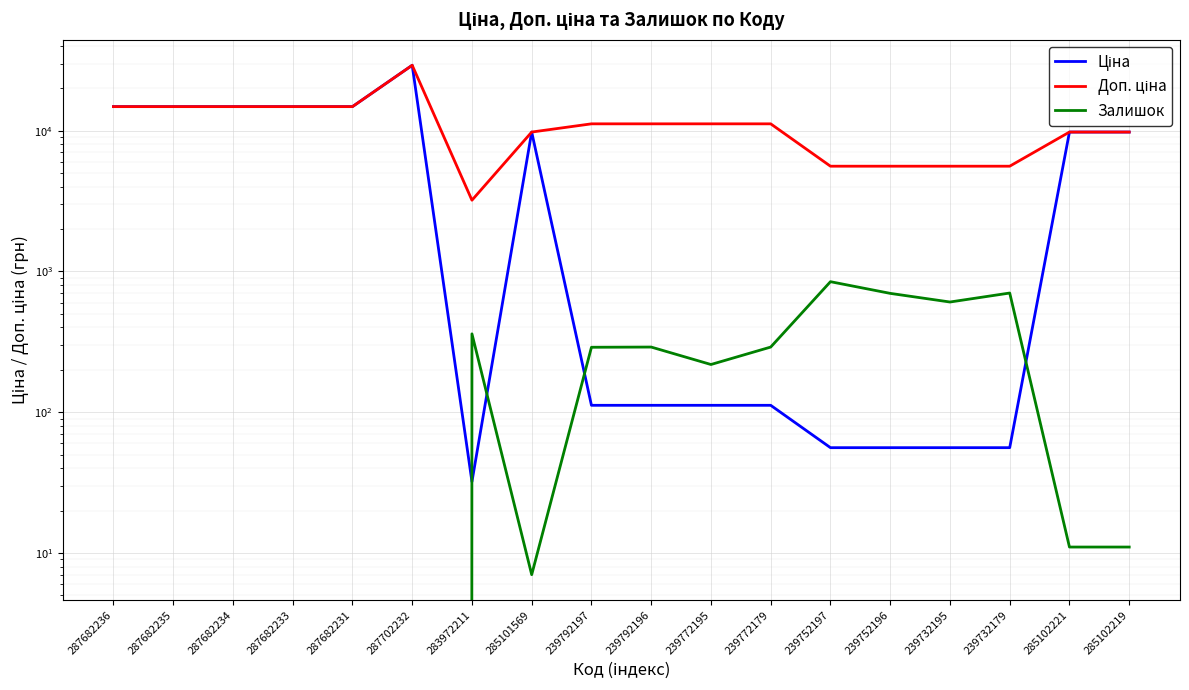

Reading right to left, transcribe all the data shown in this chart.

Ціна: 9775.5	9775.5	55.9	55.9	55.9	55.9	111.8	111.8	111.8	111.8	9775.5	32.0	29152.3	14817.6	14817.6	14817.6	14817.6	14817.6
Доп. ціна: 9775.5	9775.5	5591.0	5591.0	5591.0	5591.0	11182.0	11182.0	11182.0	11182.0	9775.5	3205.0	29152.3	14817.6	14817.6	14817.6	14817.6	14817.6
Залишок: 11.0	11.0	702.0	606.0	698.0	845.0	290.0	218.0	290.0	289.0	7.0	360.0	0.0	0.0	0.0	0.0	0.0	0.0